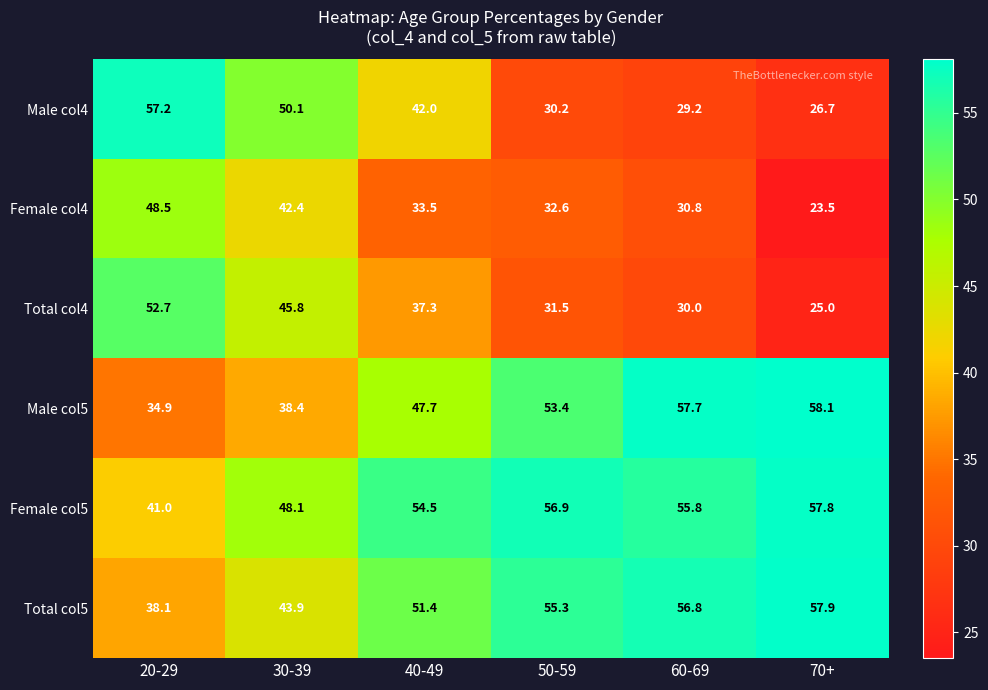

What is the total value across all series at 60-69?

260.3